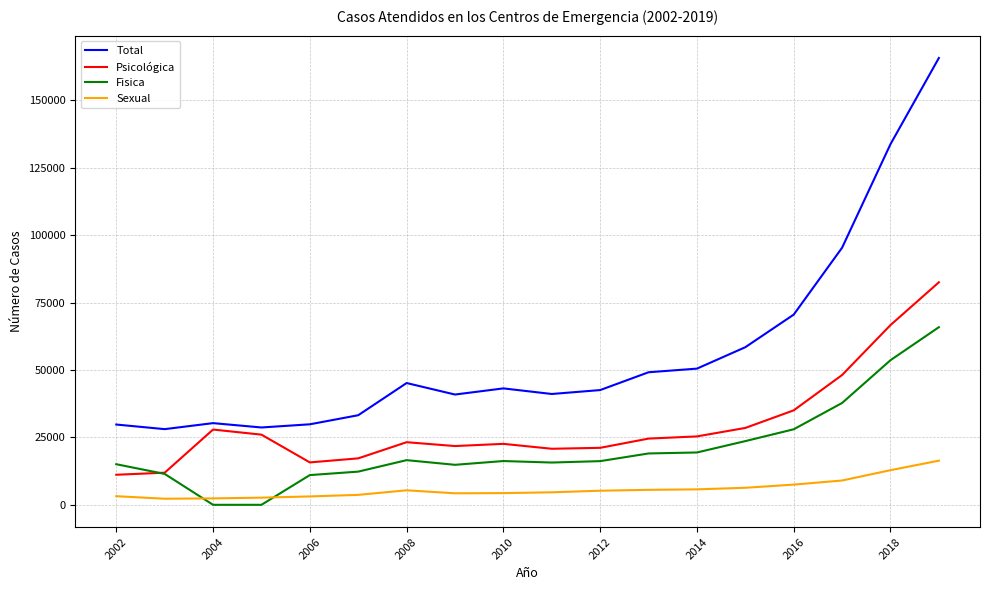

True or false: Sexual has more than 0 points higher than both neighbors.

True